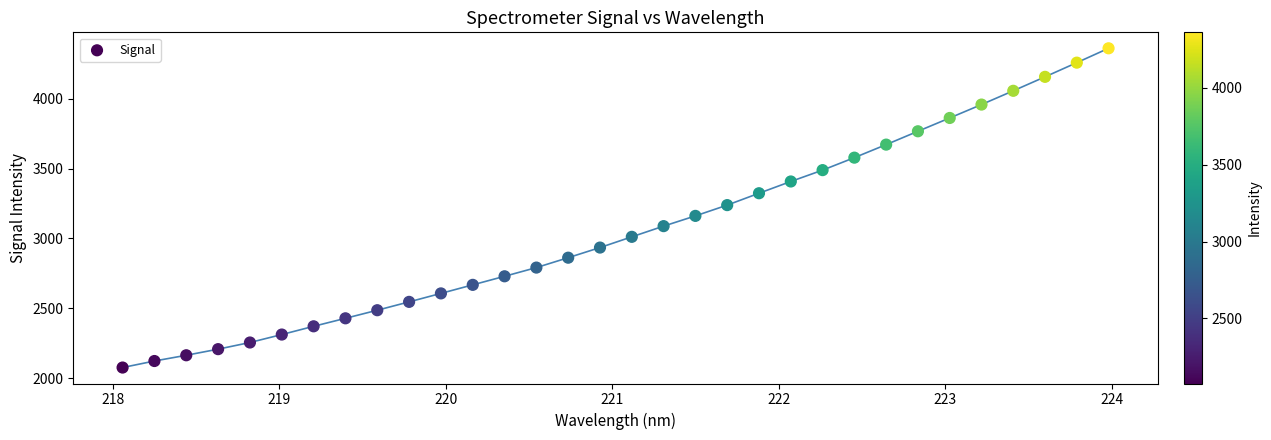

What is the range of X values (max minus min)?

5.9